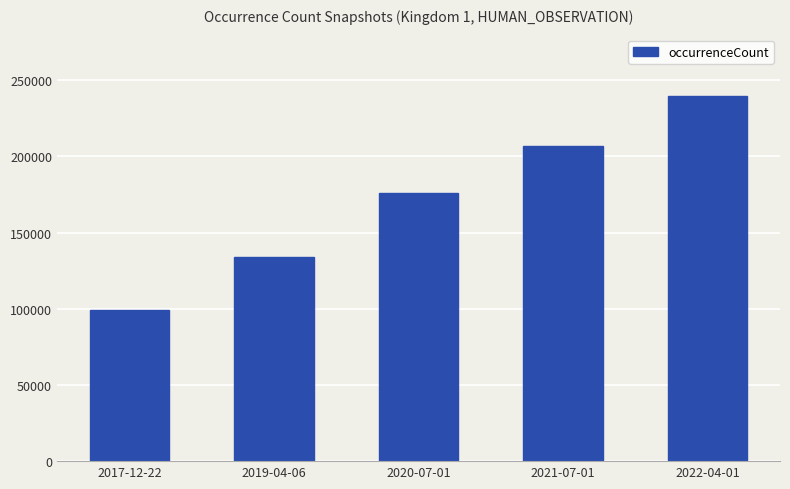

What is the label of the 4th bar from the left?

2021-07-01